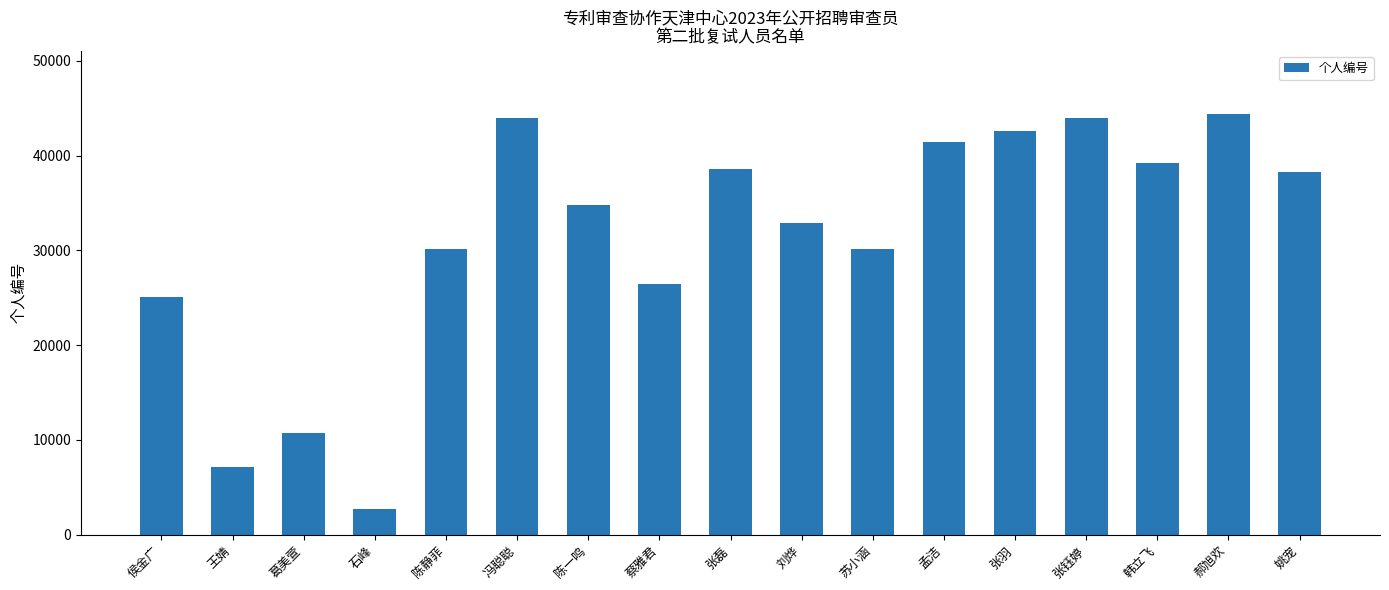

Is it true that the value at 张磊 is 62884?

False